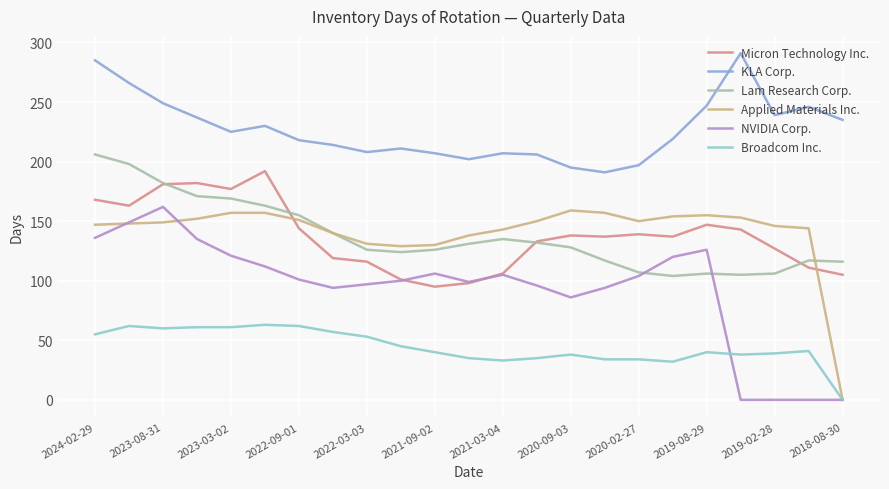

How many times do Applied Materials Inc. and Micron Technology Inc. cross each other?

2